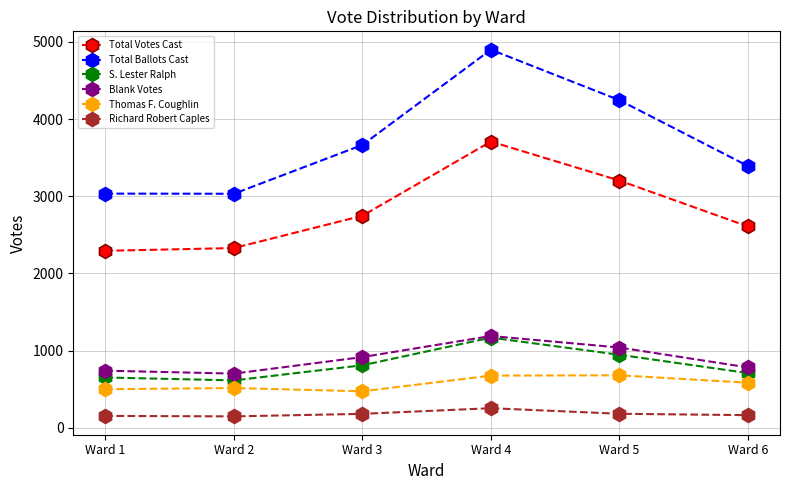

Is it true that Thomas F. Coughlin equals 681 at Ward 5?

True